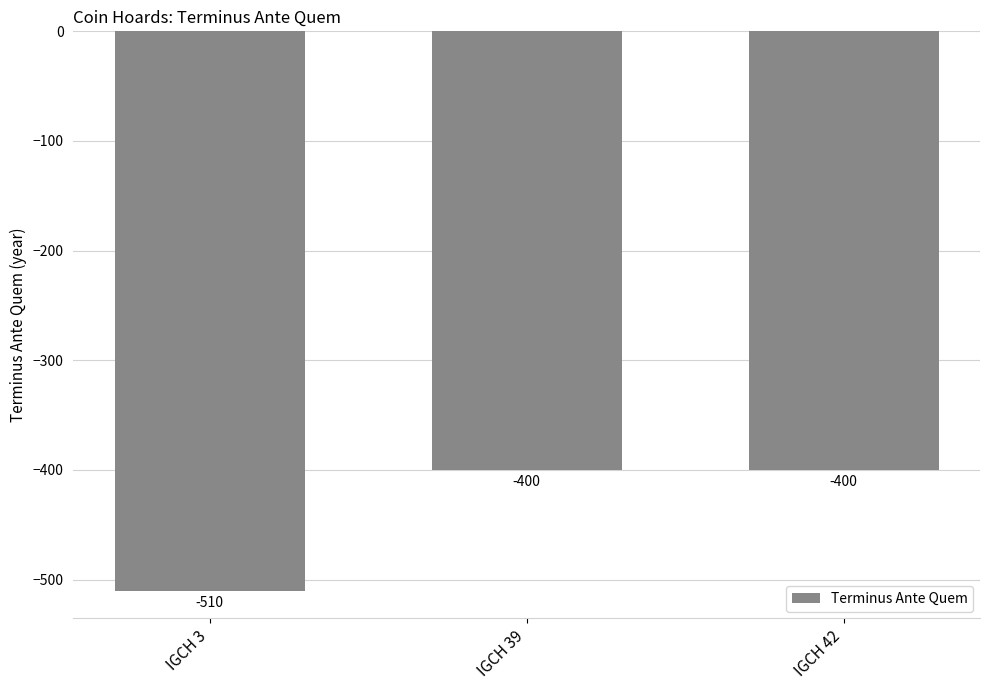

Are the bars horizontal?

No